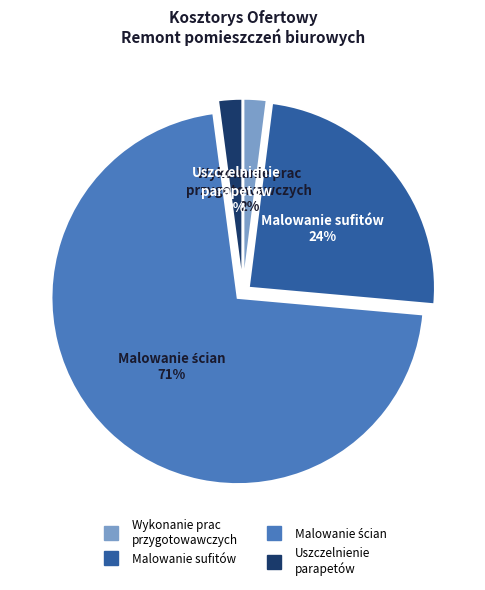

To the nearest percent, what is the combined percentage of Wykonanie prac przygotowawczych and Malowanie sufitów?

26%